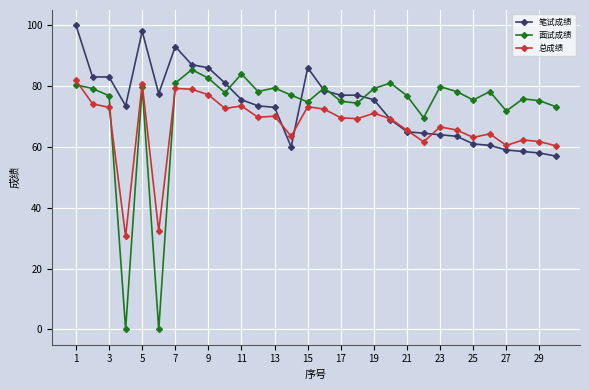

What is the highest value of the 笔试成绩 series?

100.0